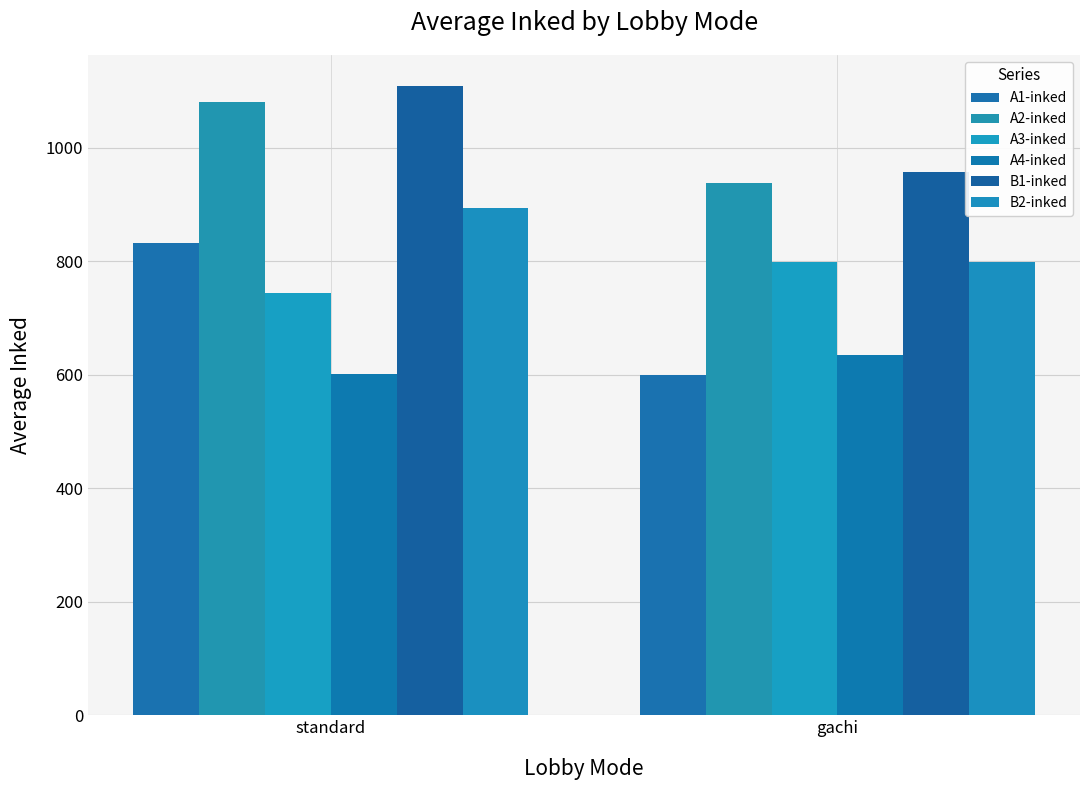

Reading left to right, list all the values displayed in this chart.

A1-inked: 832.0	598.9
A2-inked: 1080.6	937.9
A3-inked: 744.3	799.1
A4-inked: 602.1	634.1
B1-inked: 1107.9	957.9
B2-inked: 893.8	798.4